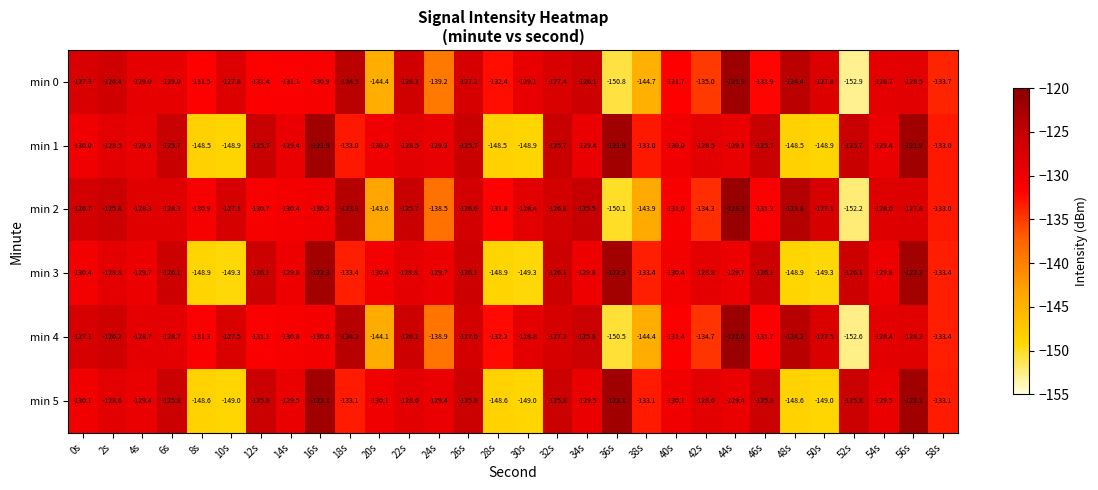

True or false: min 0 has a value of -32.3 at 10s.

False